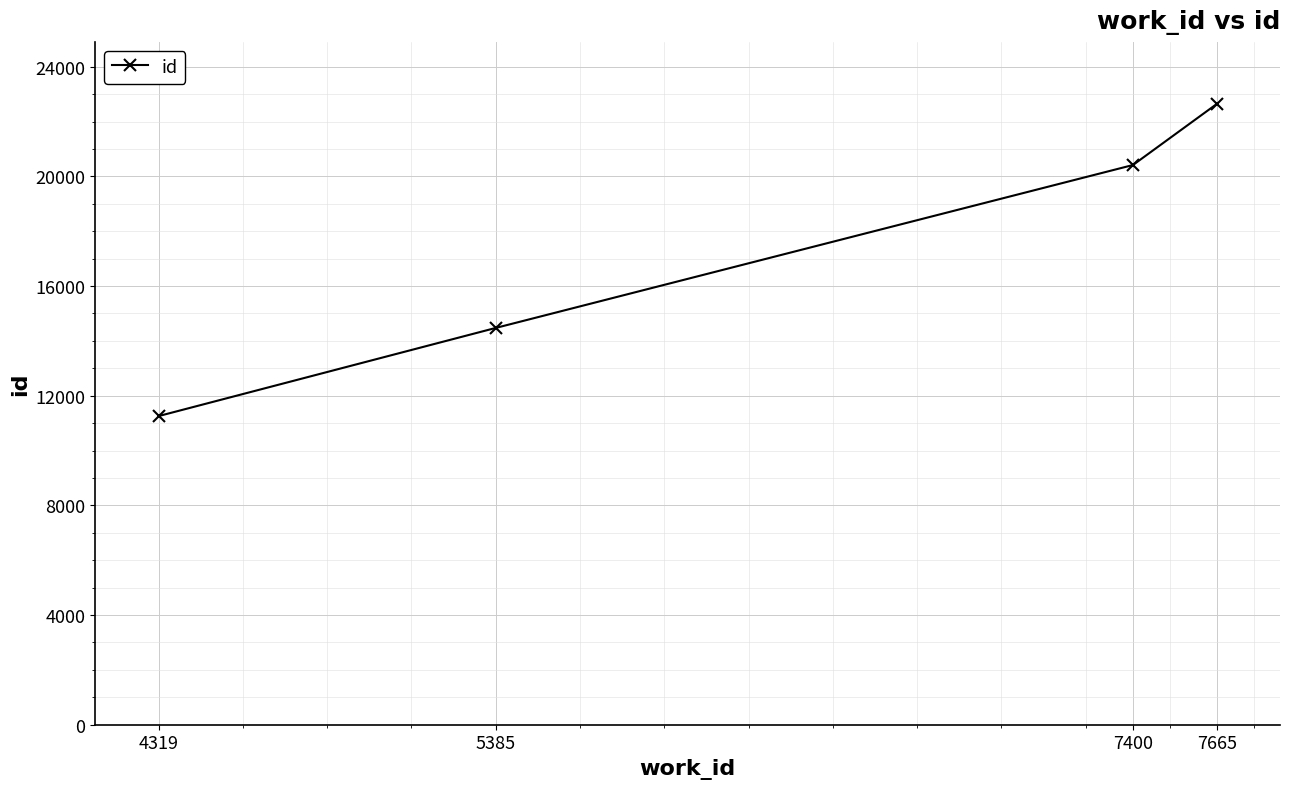

List the labels in order of value, largest first.

7665, 7400, 5385, 4319